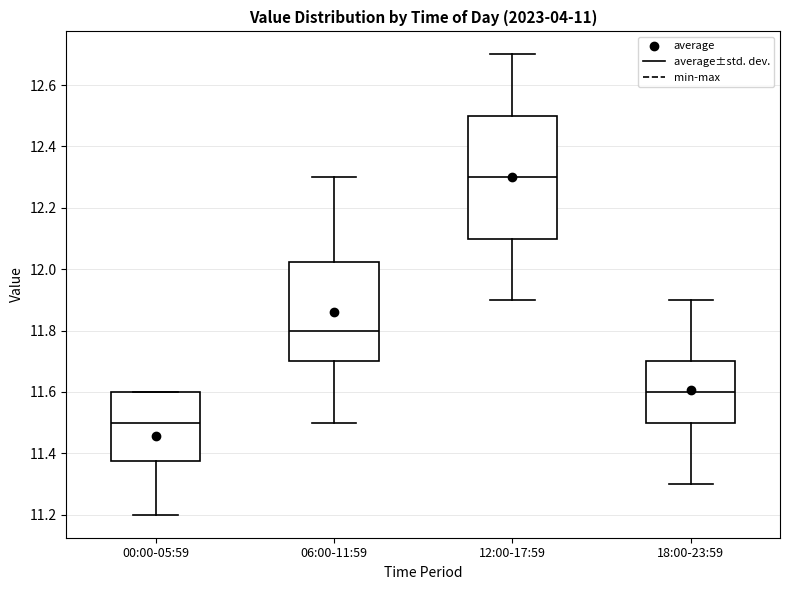

Where is the upper edge of the box for 06:00-11:59 on the y-axis? The values are not printed on the chart, so give them approximately, as read against the axis.

12.02